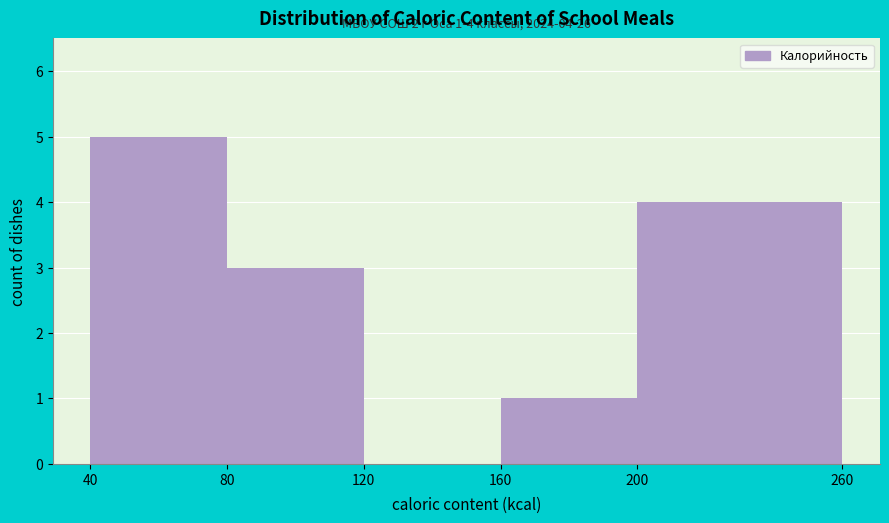

Which range on the x-axis has the tallest bar?

40 to 80